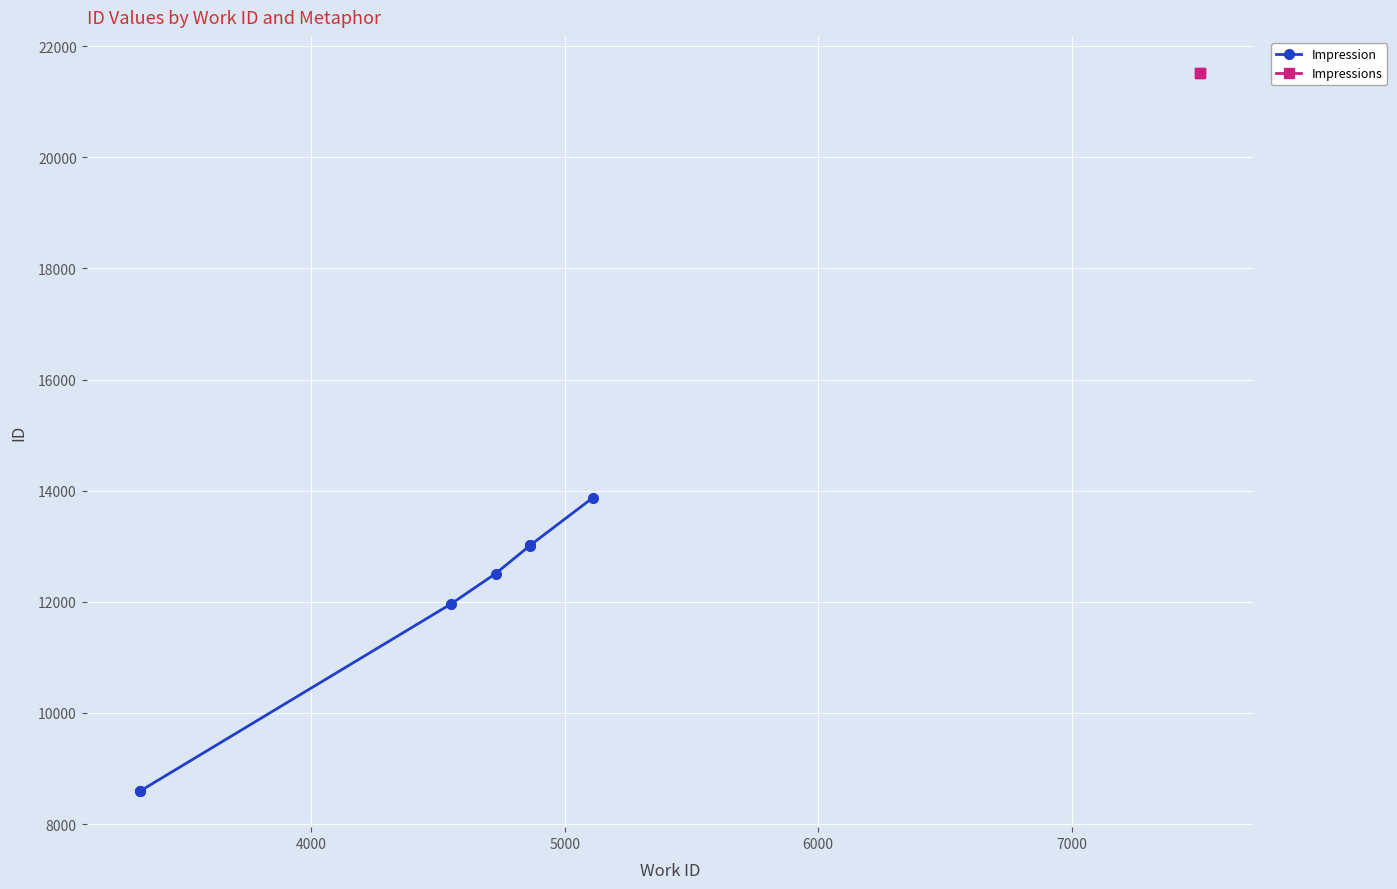

Count the number of values greater than 13013.

3